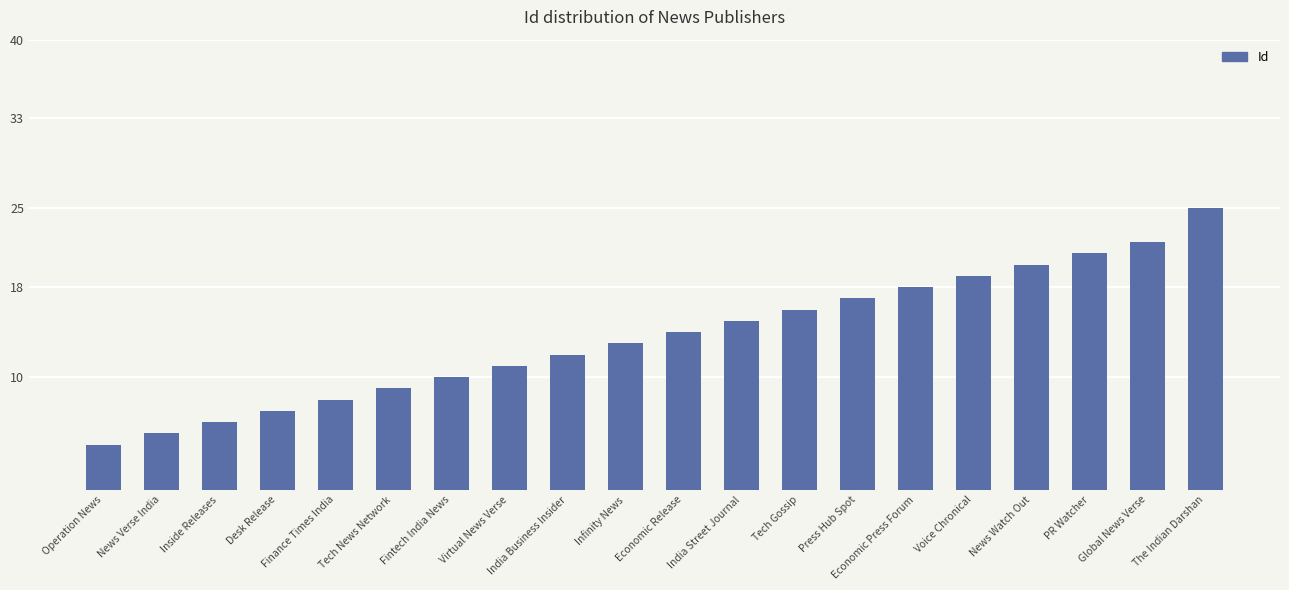

How many distinct data groups are displayed?

1